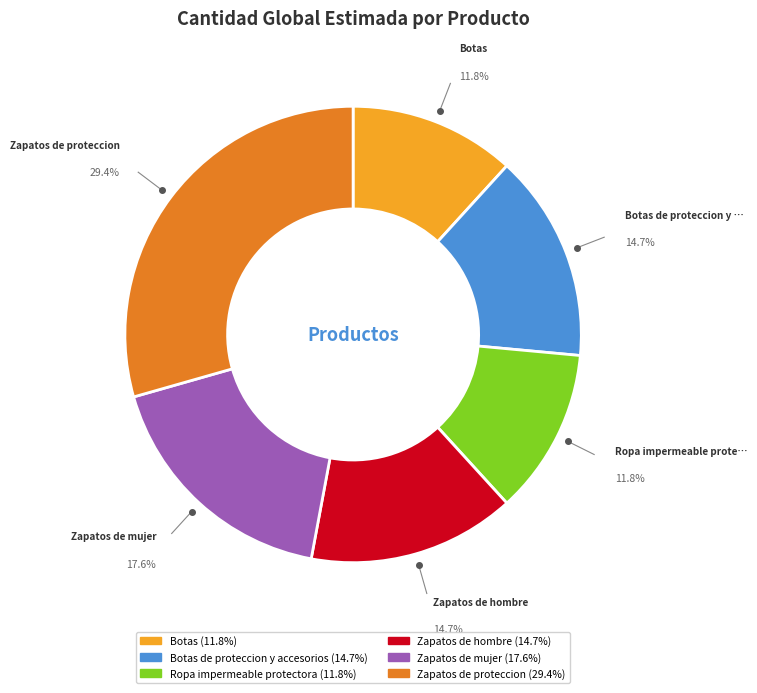

Is there any slice that represents more than half of the pie?

No